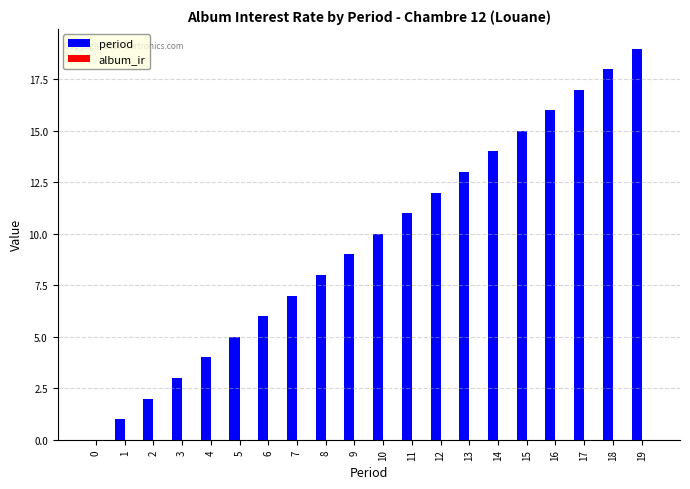

What is the change in value from 5 to 13?

+8